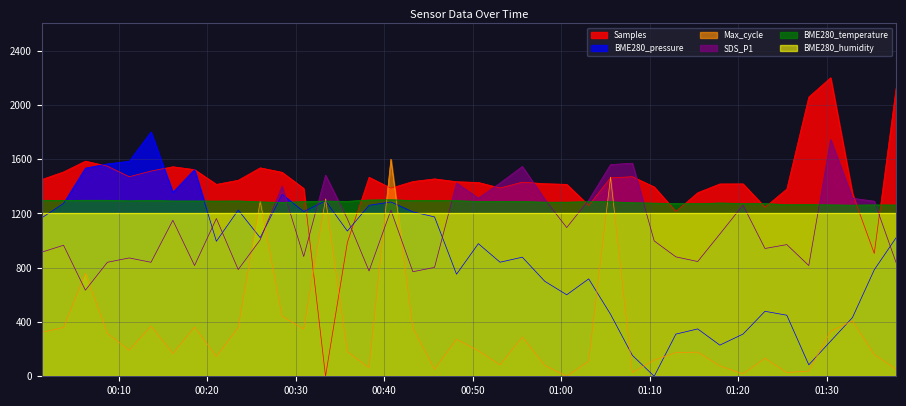

What is the total value across all series at 2022/07/10 00:48:10?

5175.8